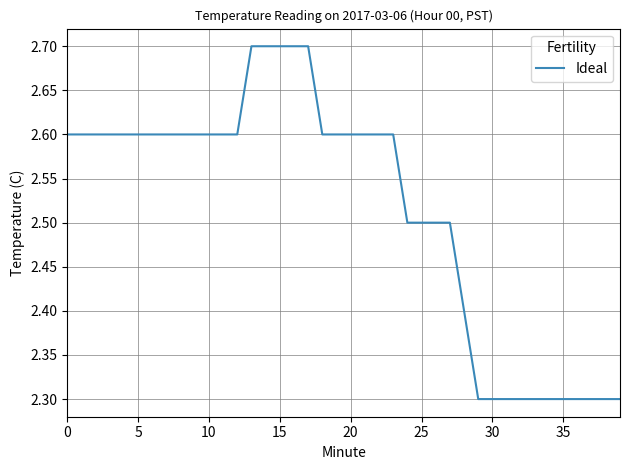

Does the chart display data point markers on the line(s)?

No